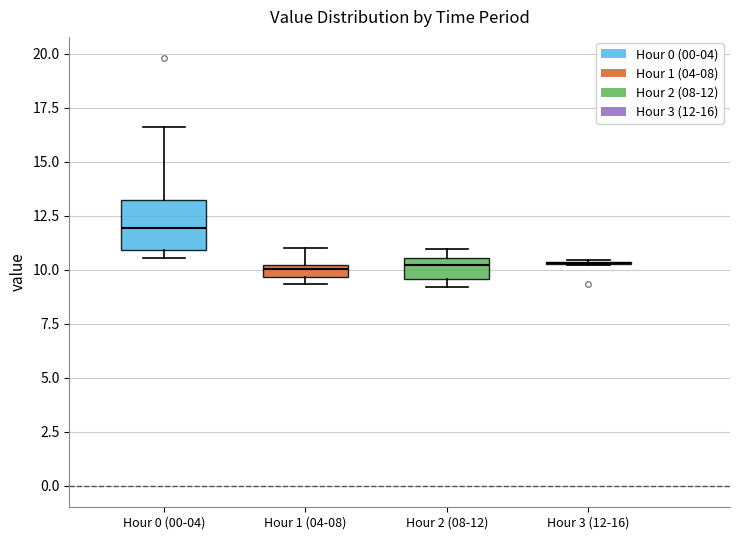

Where does the upper whisker of the box for Hour 1 (04-08) end on the y-axis? The values are not printed on the chart, so give them approximately, as read against the axis.

11.0